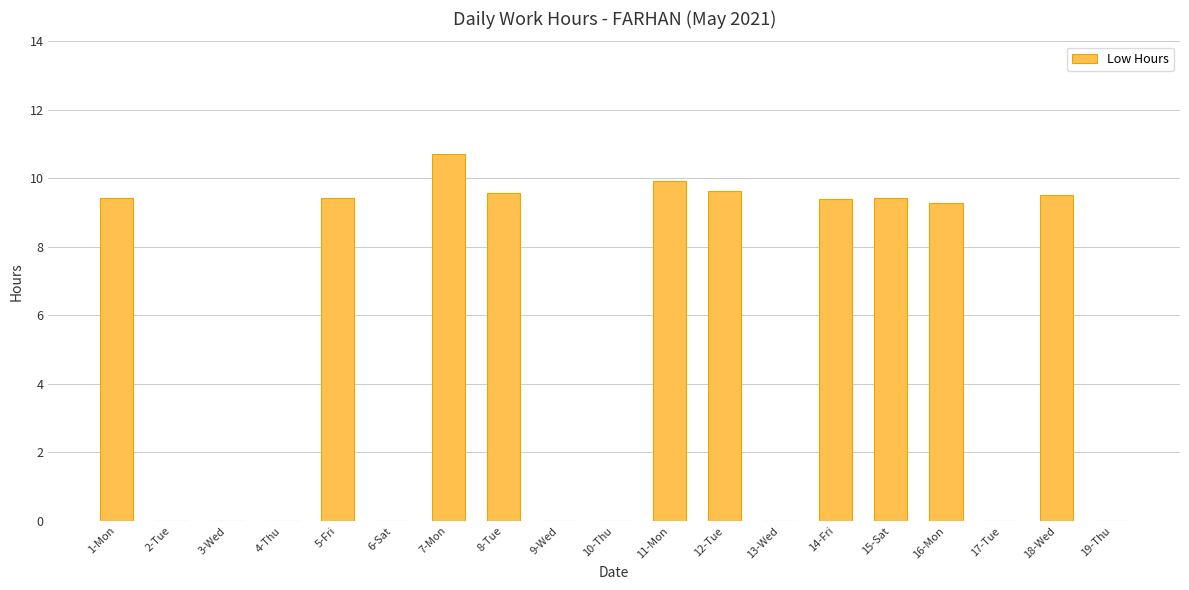

What is the sum of the values at 3-Wed and 15-Sat?

9.4